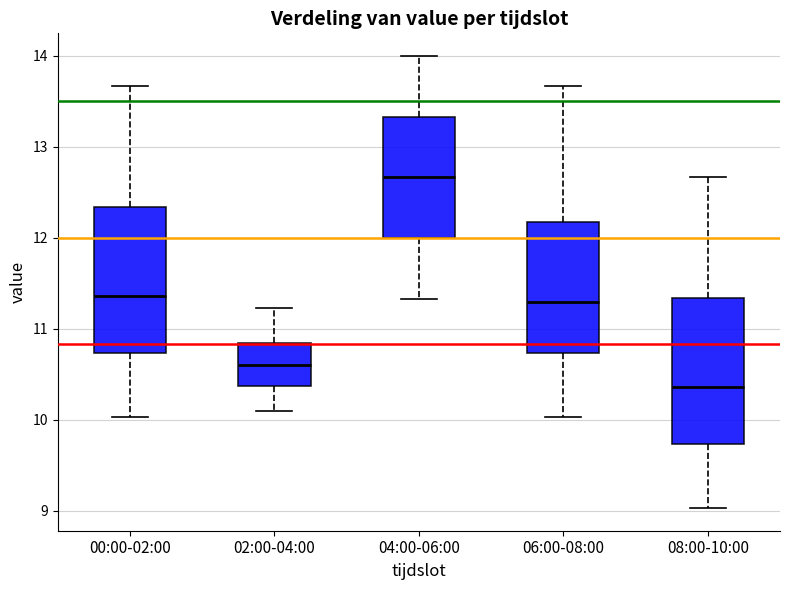

Reading left to right, read every box against the y-axis: the position of its median line, the range the box covers, and the ends of its whiskers. The values are not printed on the chart, so give them approximately, as read against the axis.

00:00-02:00: median 11.4, box 10.7 to 12.3, whiskers 10.0 to 13.7
02:00-04:00: median 10.6, box 10.4 to 10.8, whiskers 10.1 to 11.2
04:00-06:00: median 12.7, box 12.0 to 13.3, whiskers 11.3 to 14.0
06:00-08:00: median 11.3, box 10.7 to 12.2, whiskers 10.0 to 13.7
08:00-10:00: median 10.4, box 9.7 to 11.3, whiskers 9.0 to 12.7